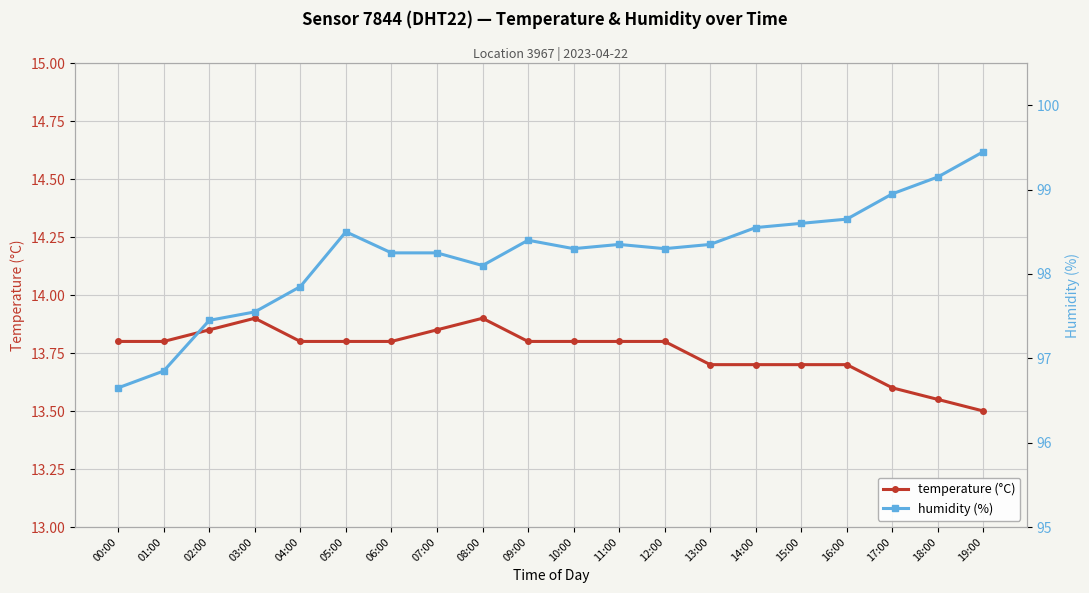

Where is temperature nearest to the value 13?

19:00